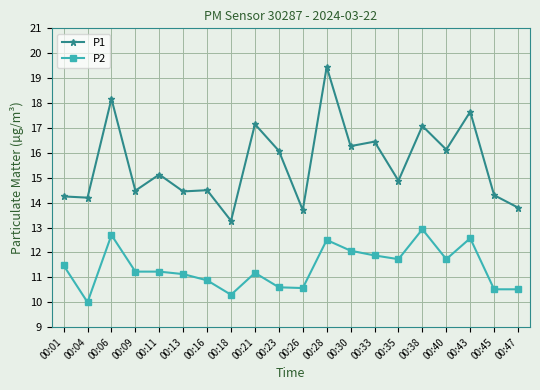

At which category does P2 reach its first local peak?

00:06